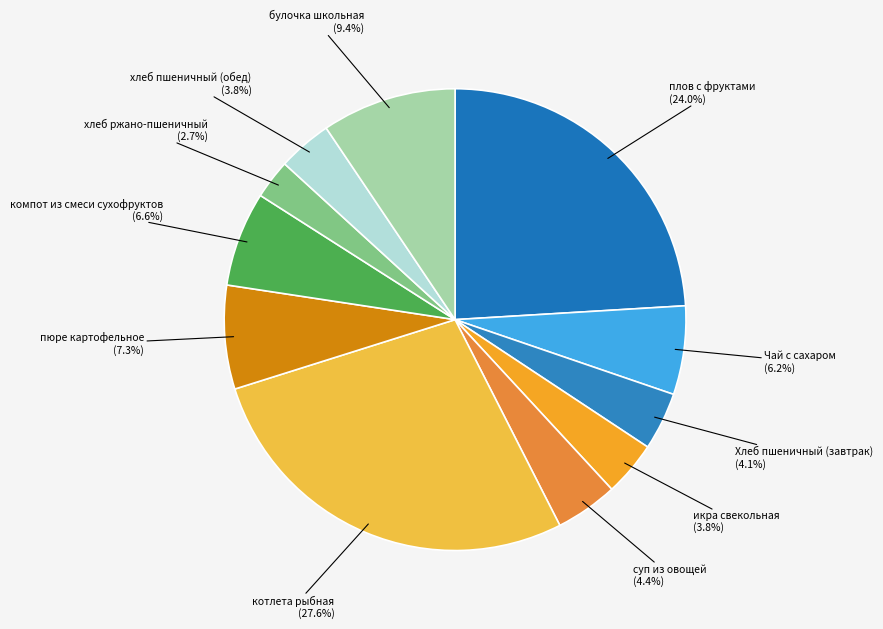

To the nearest percent, what percentage of the pie is булочка школьная?

9%